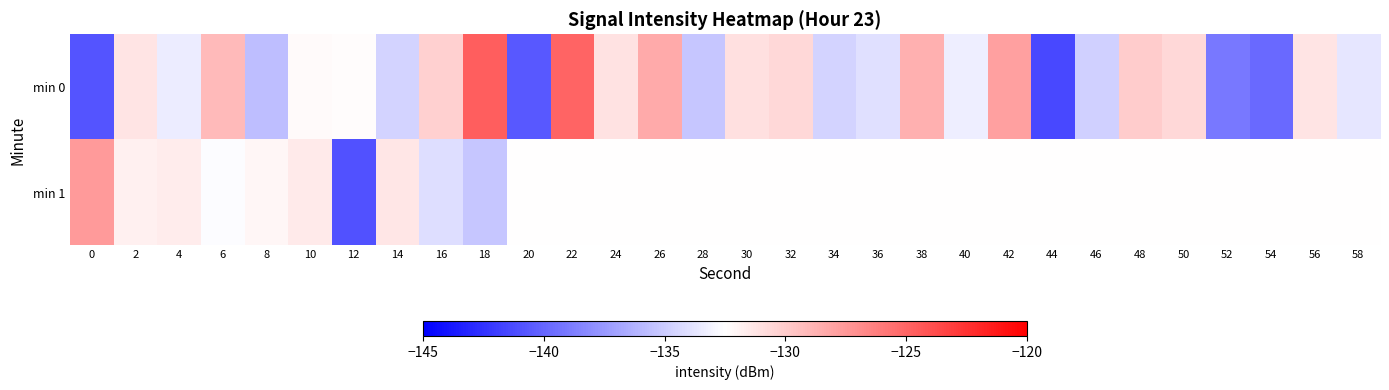

Which series has the widest spread of values?

min 0